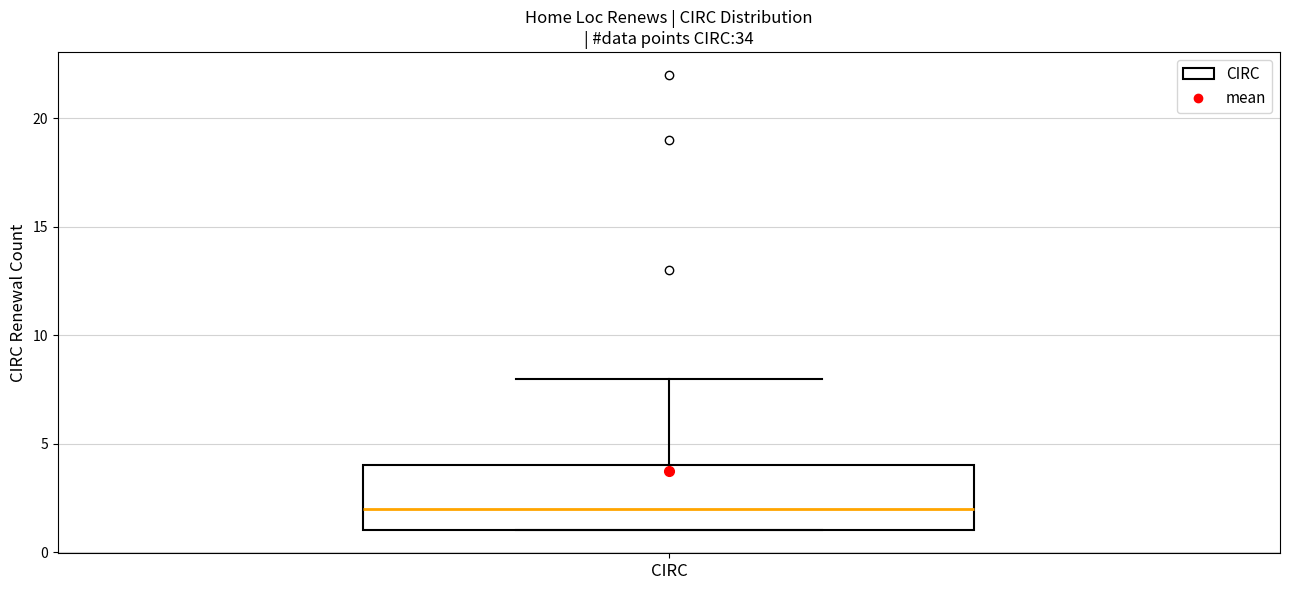

Read this box plot against the y-axis: the position of the median line, the range covered by the box, and the ends of both whiskers. The values are not printed on the chart, so give them approximately, as read against the axis.

median 2, box 1 to 4, whiskers 1 to 8